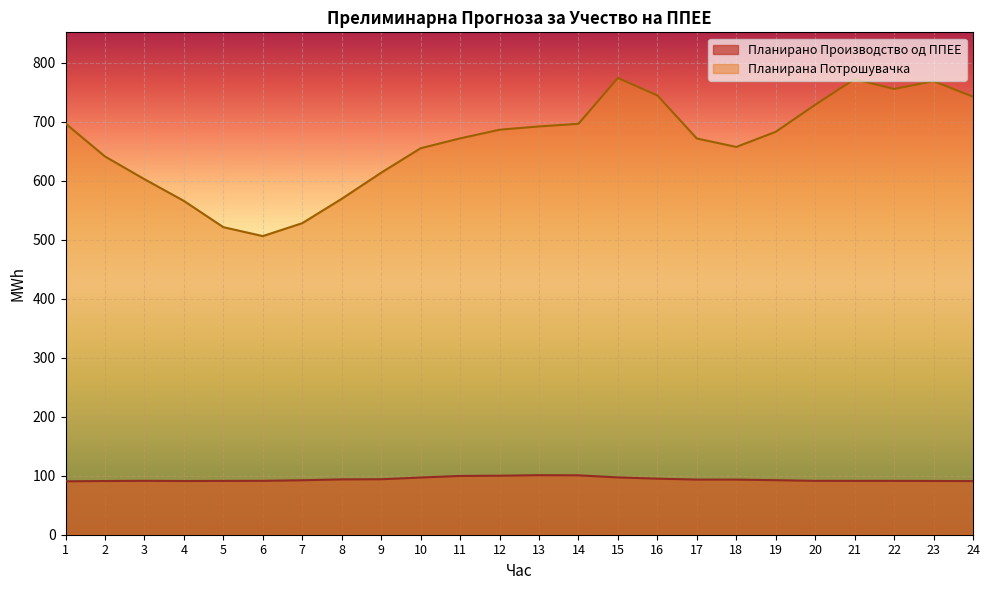

True or false: Планирано Производство од ППЕЕ has more than 2 points higher than both neighbors.

False